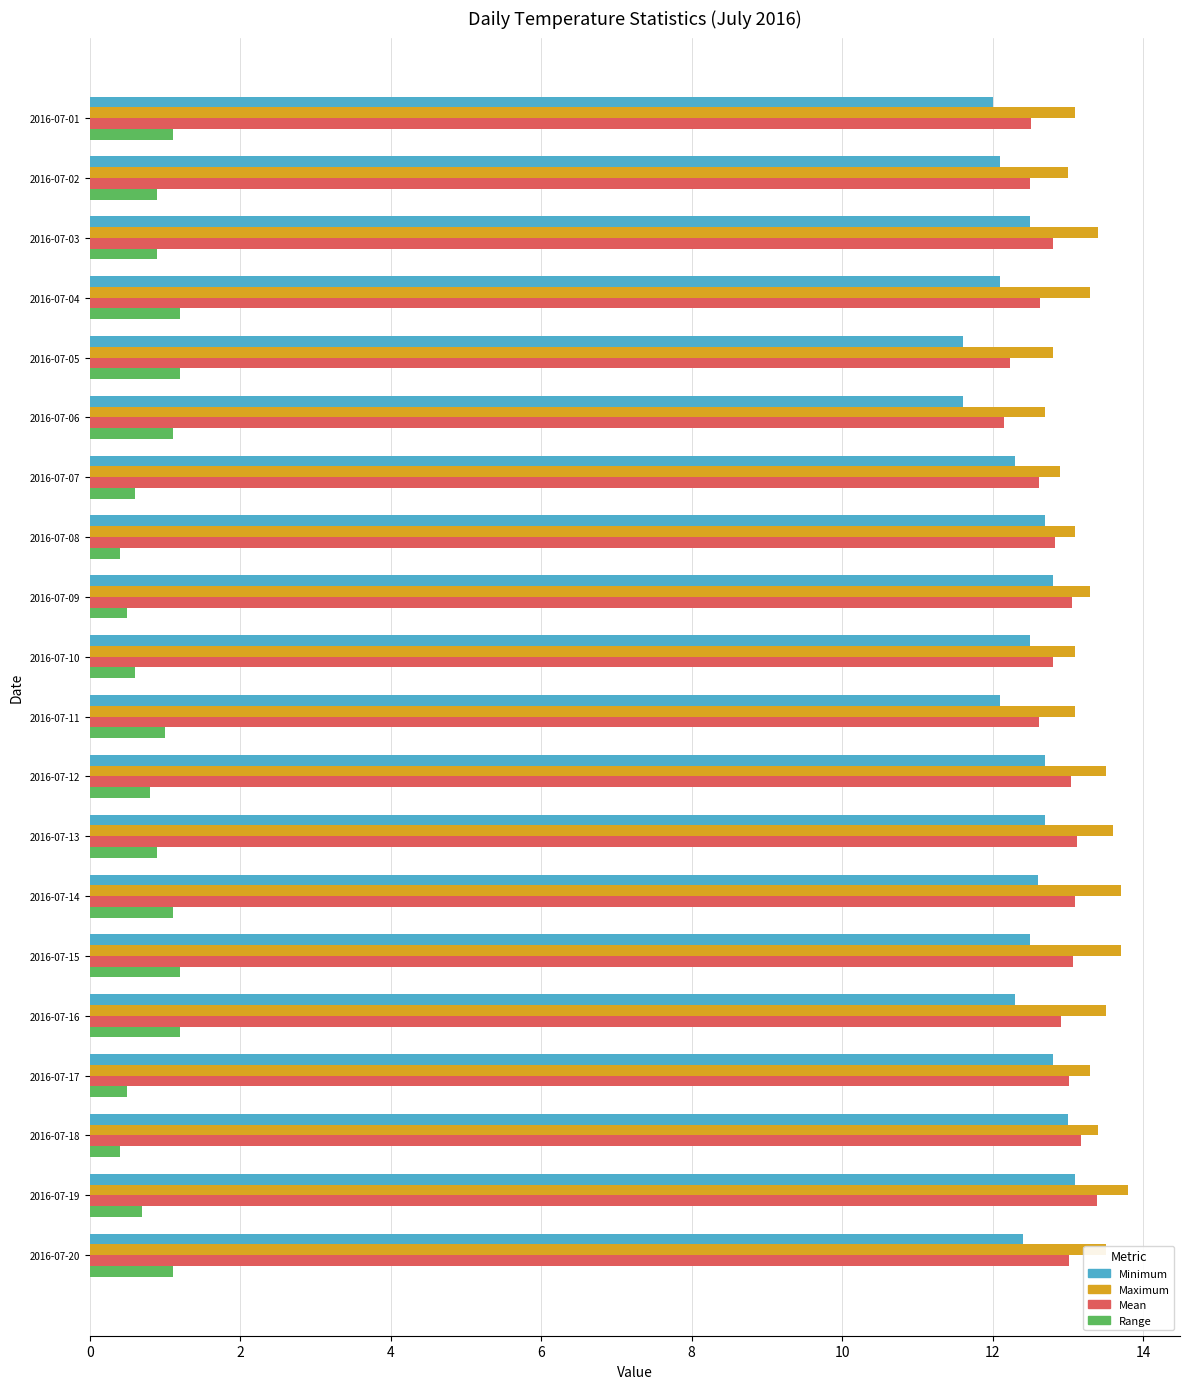

The value of Mean at 2016-07-02 is 12.5. True or false?

True